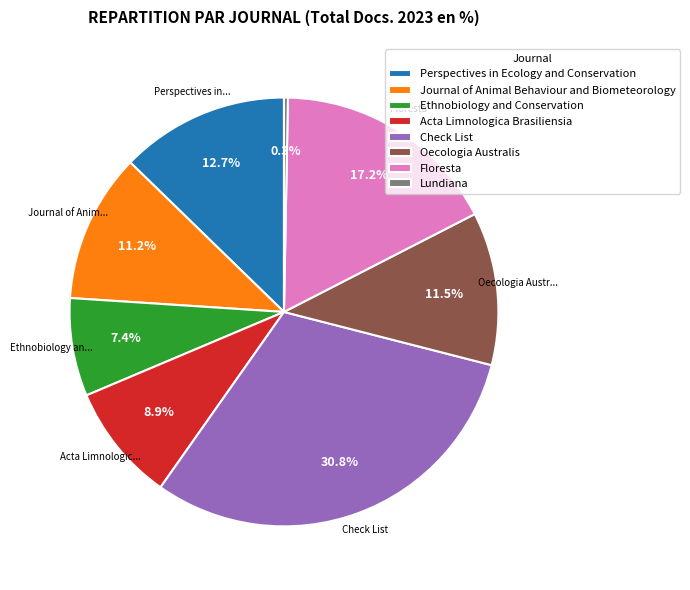

Approximately how many times larger is the value at Acta Limnologica Brasiliensia compared to Check List?

0.3